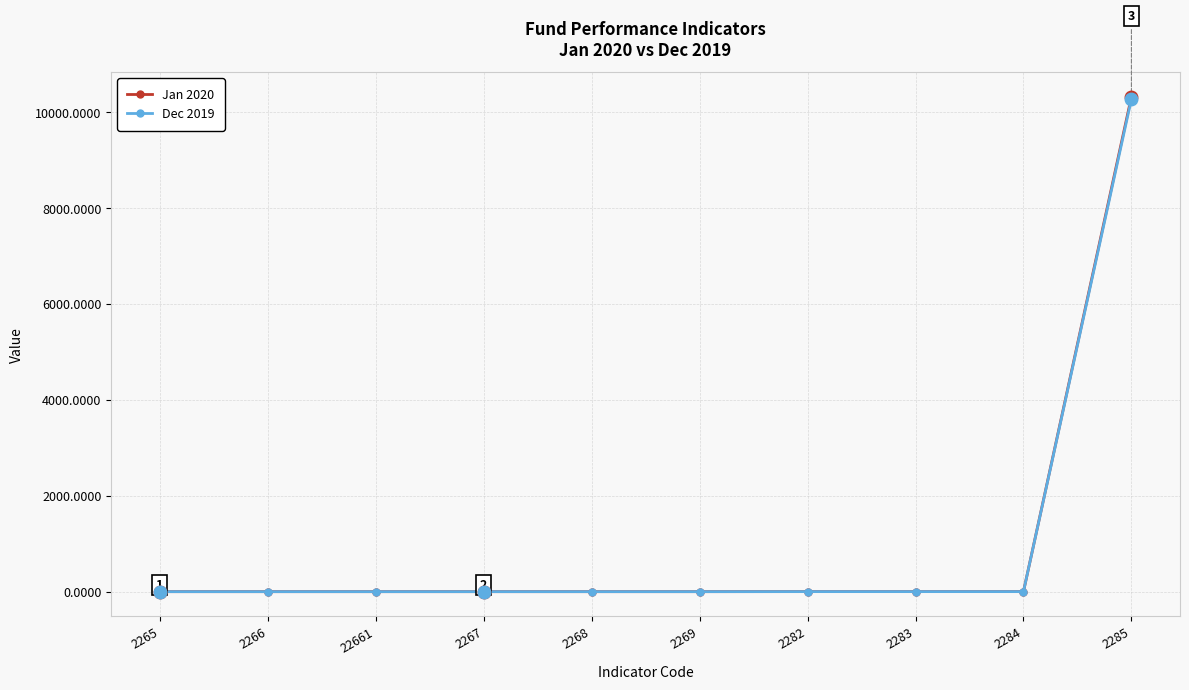

Which category has the highest value across all series?

2285